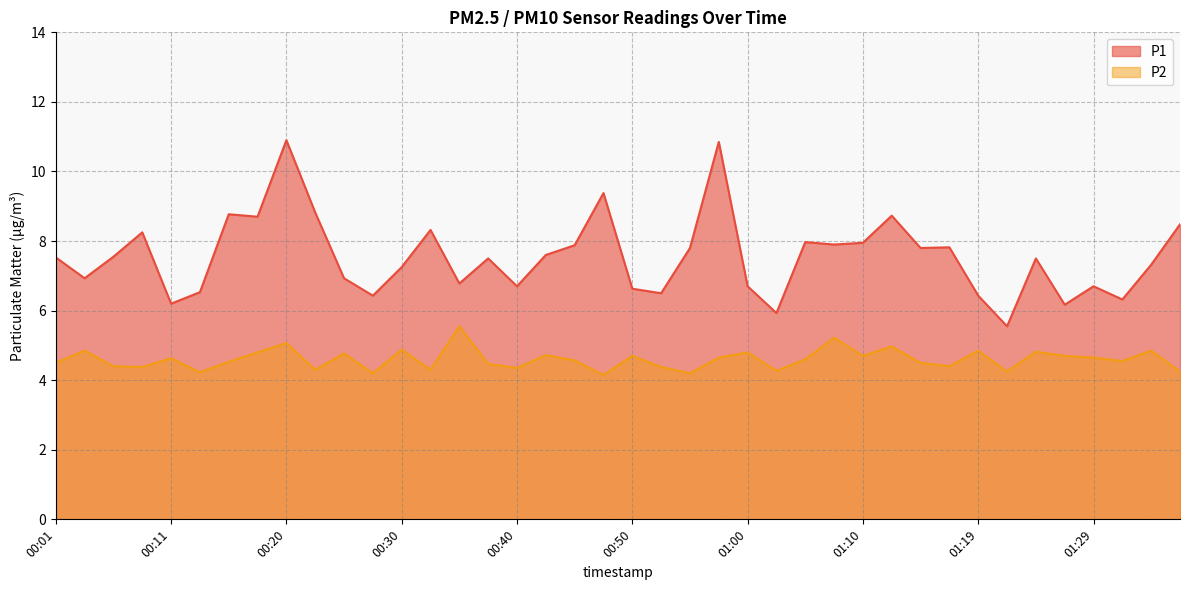

At which category does P1 reach its first local peak?

00:08